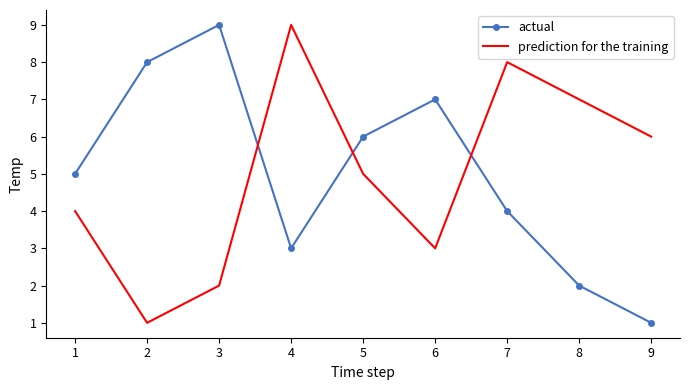

At 5, list the series in order from smallest to largest.

prediction for the training, actual